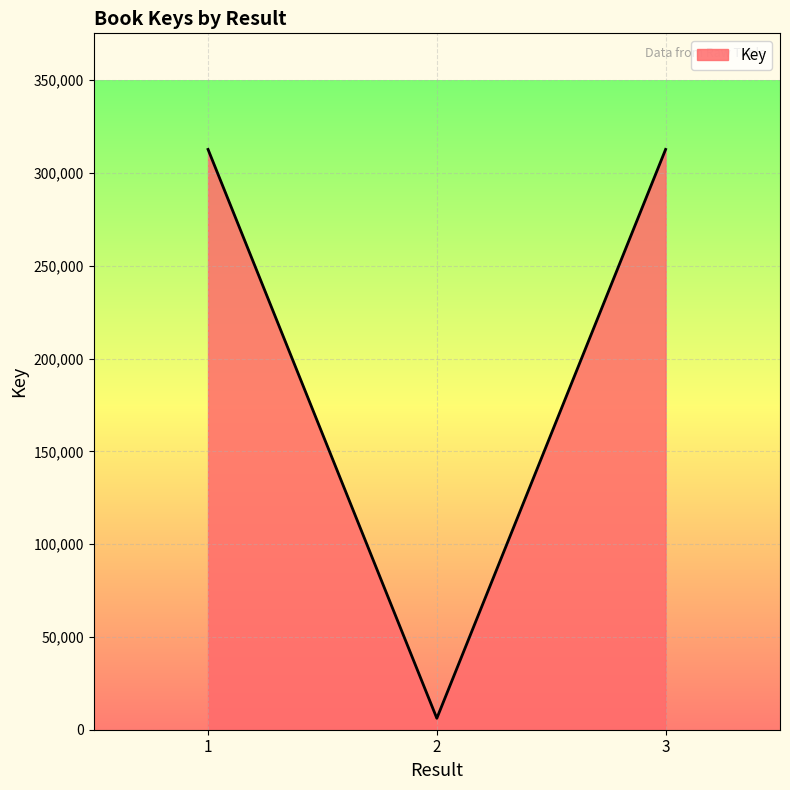

Which has a higher value, 1 or 2?

1